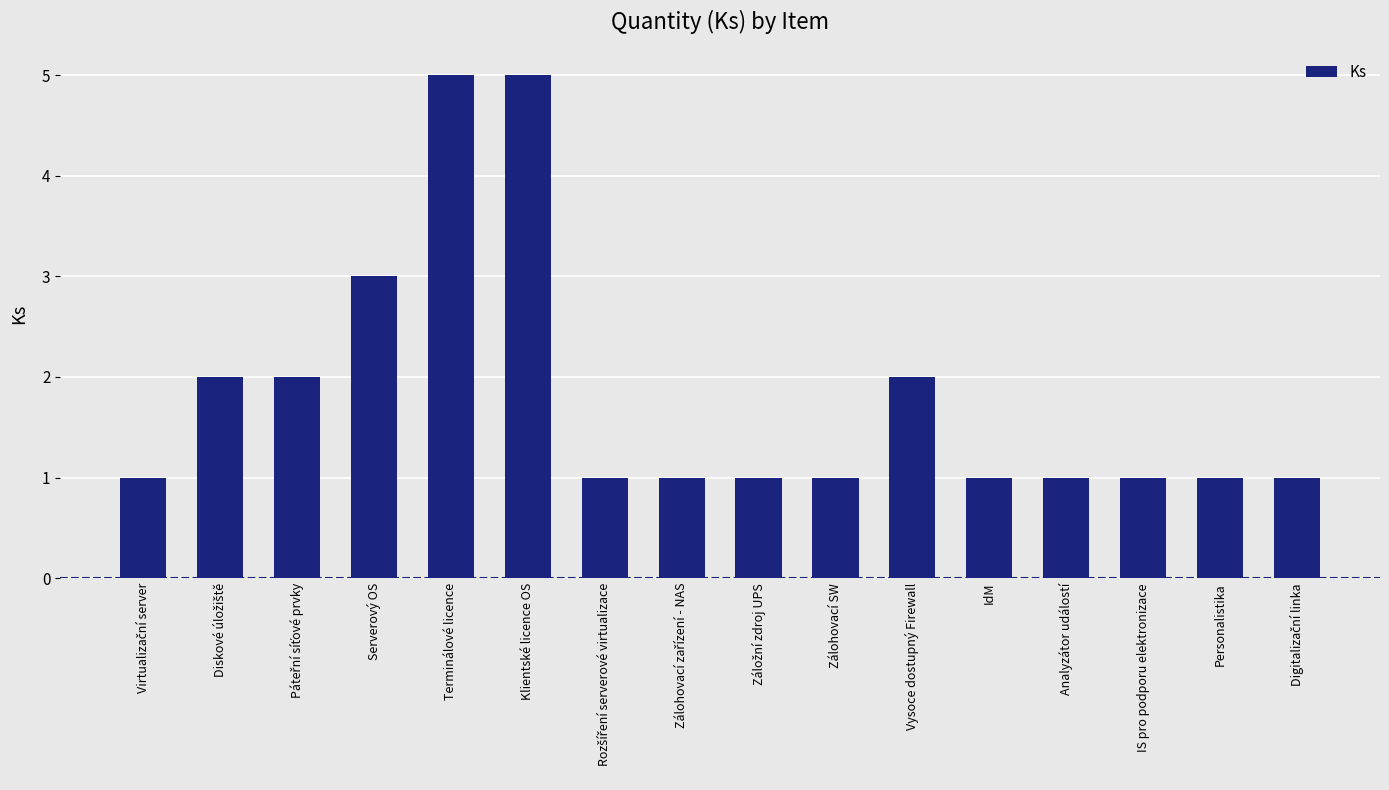

Count the number of data series in this chart.

1